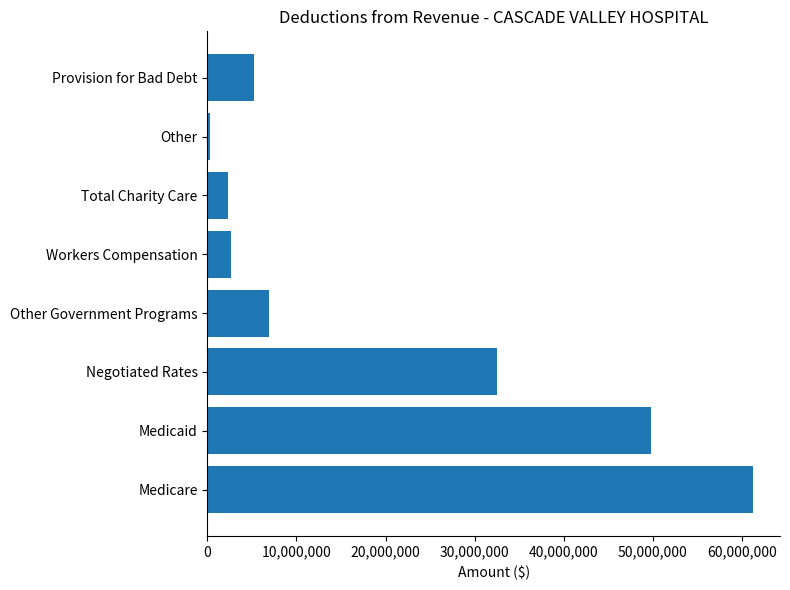

What is the greatest value displayed?

61204913